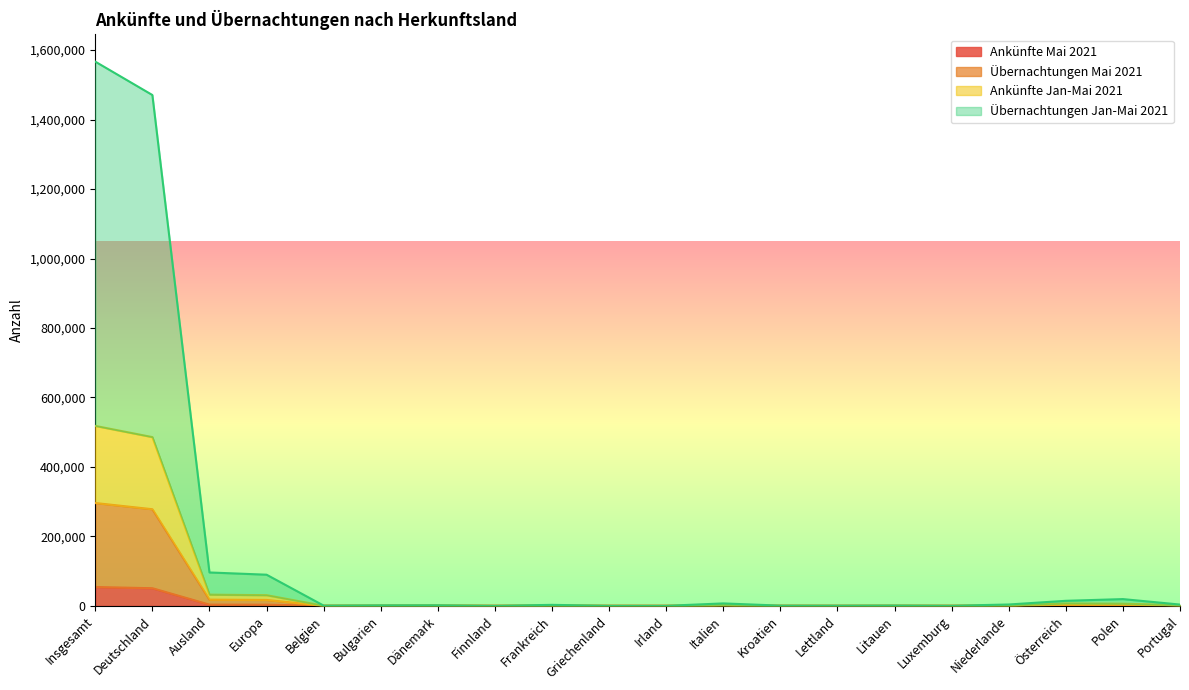

True or false: Ankünfte Mai 2021 and Übernachtungen Jan-Mai 2021 cross at least once.

False